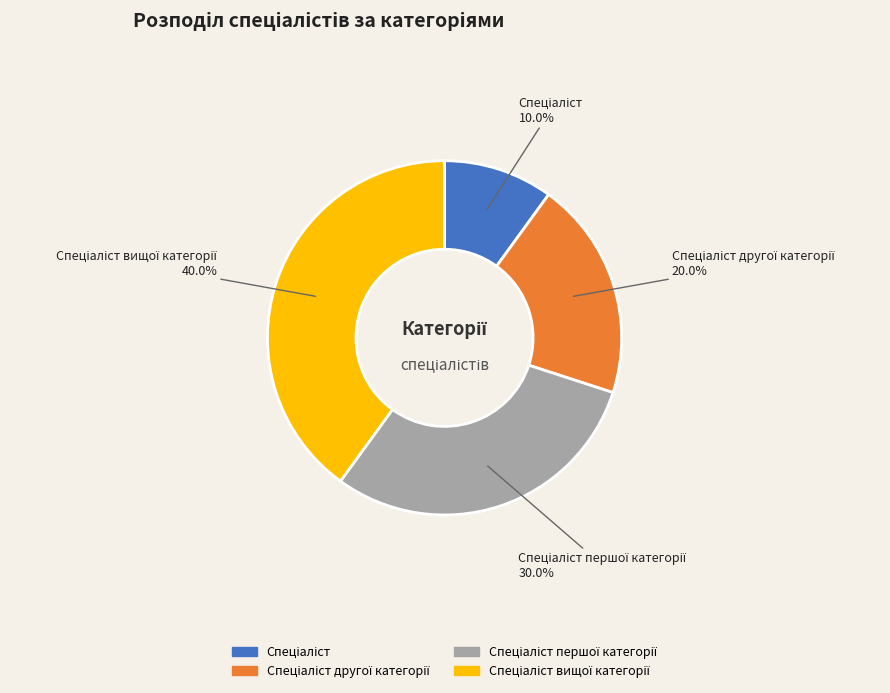

Is there a majority slice in this chart?

No